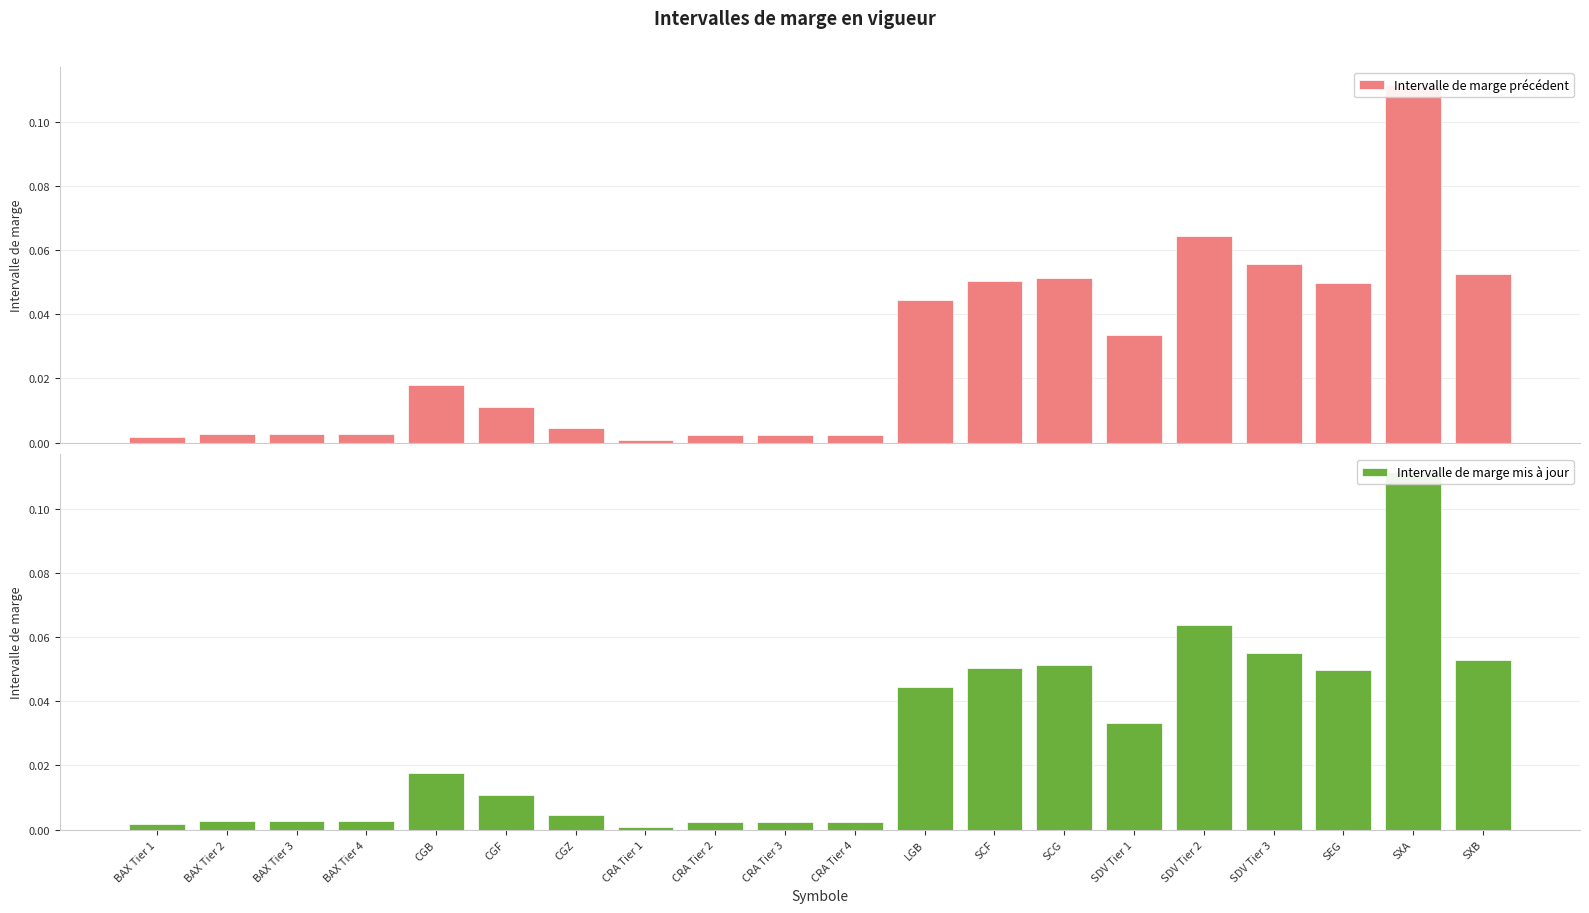

List the series in order of their overall mean, lowest first.

Intervalle de marge mis à jour, Intervalle de marge précédent